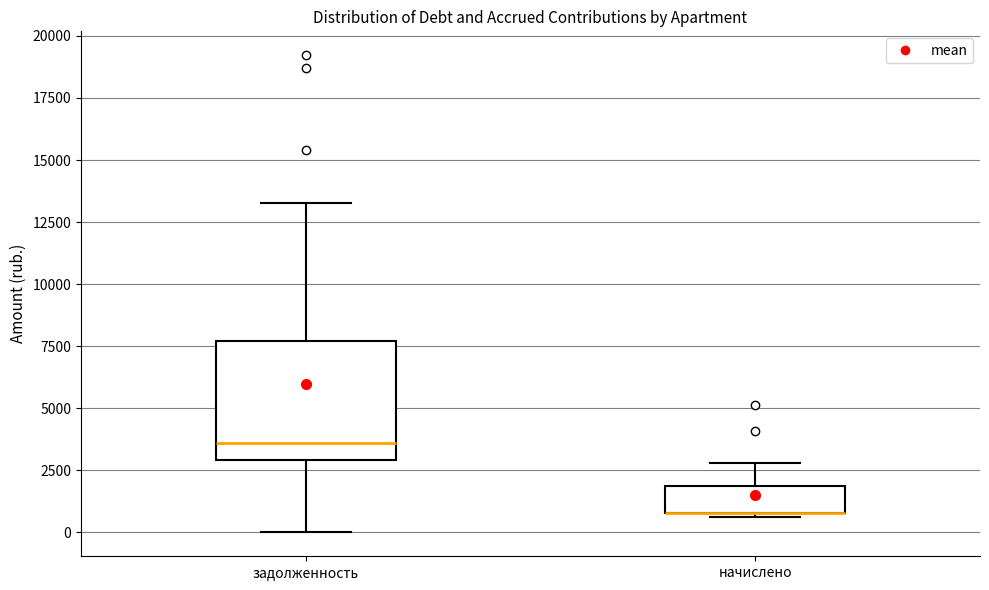

Comparing the boxes themselves (not the whiskers), which one is the tallest?

задолженность